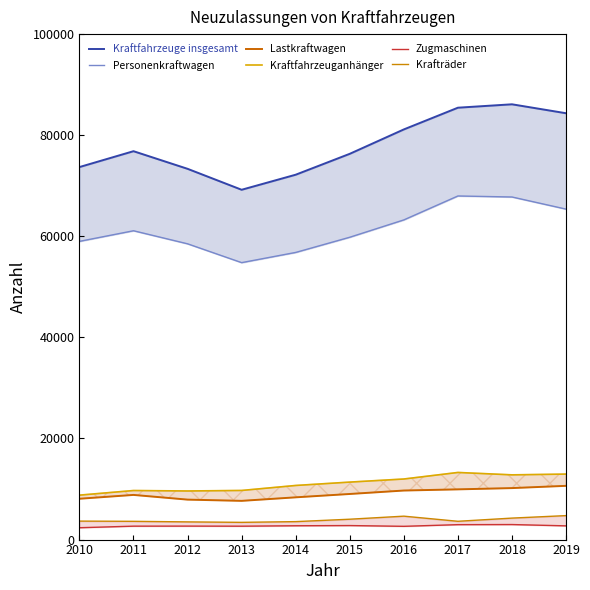

What is the value of the Krafträder point at the 3rd from the left?

3501